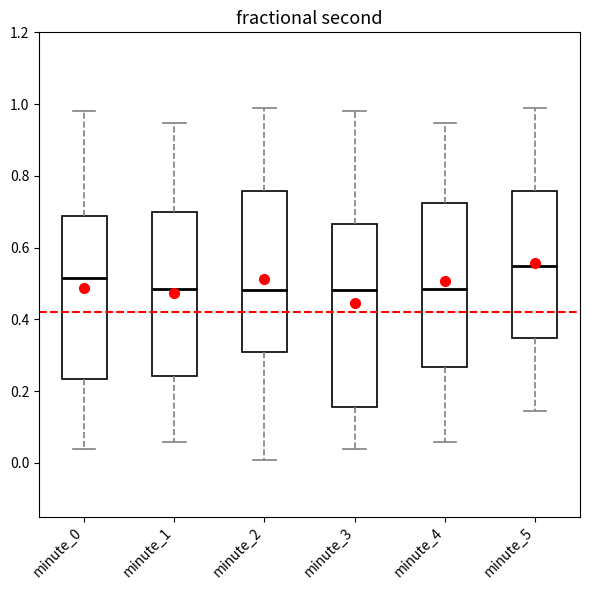

Reading left to right, read every box against the y-axis: the position of its median line, the range the box covers, and the ends of its whiskers. The values are not printed on the chart, so give them approximately, as read against the axis.

minute_0: median 0.52, box 0.24 to 0.68, whiskers 0.04 to 0.98
minute_1: median 0.48, box 0.24 to 0.70, whiskers 0.06 to 0.94
minute_2: median 0.48, box 0.30 to 0.76, whiskers 0.00 to 0.98
minute_3: median 0.48, box 0.16 to 0.66, whiskers 0.04 to 0.98
minute_4: median 0.48, box 0.26 to 0.72, whiskers 0.06 to 0.94
minute_5: median 0.54, box 0.34 to 0.76, whiskers 0.14 to 0.98